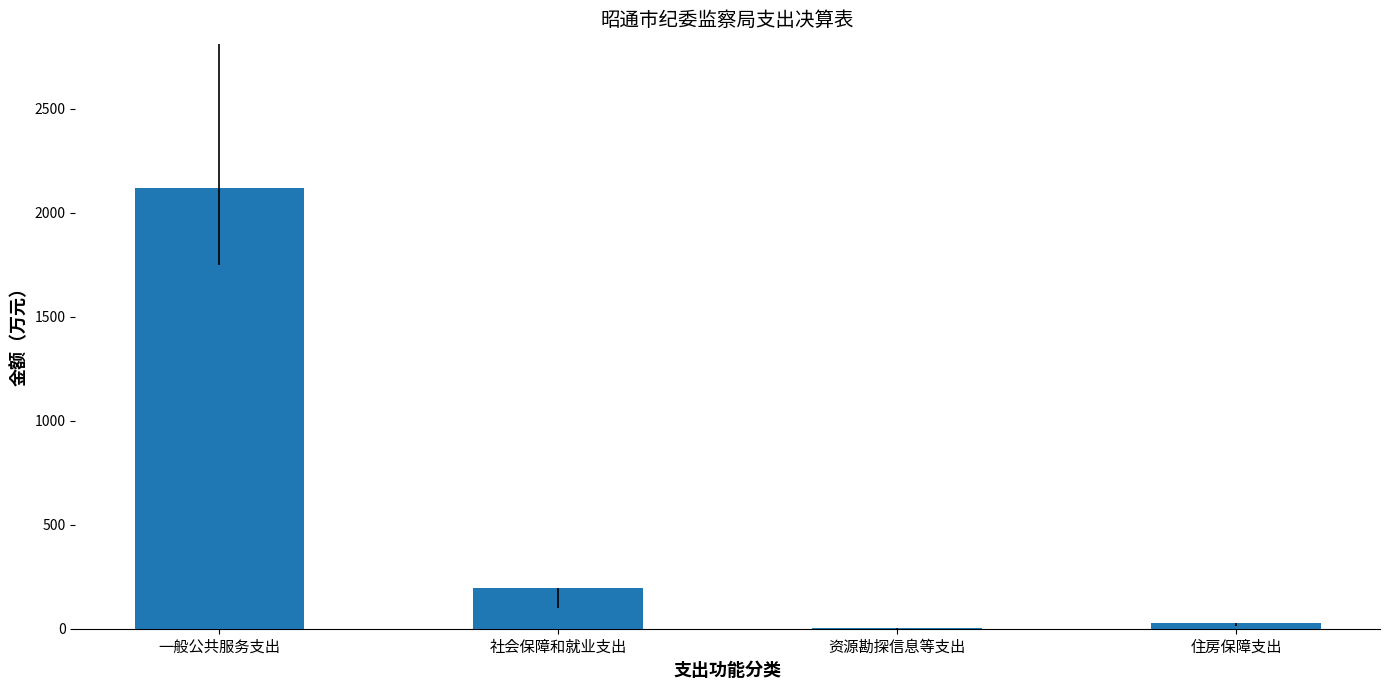

What is the sum of all values?

2345.3